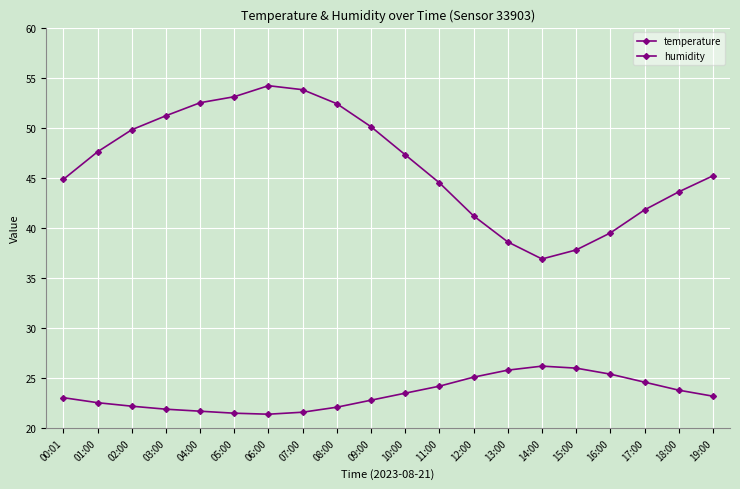

Is this an area chart (filled region under the line)?

No